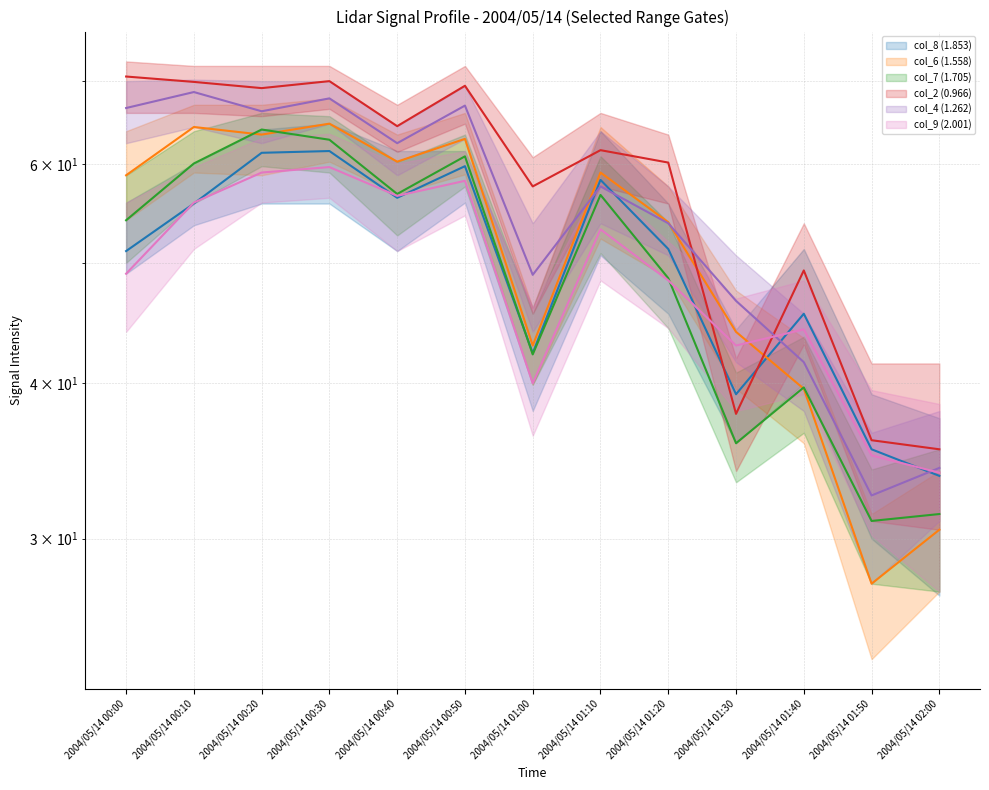

What are all the series names shown in the legend?

col_8 (1.853) mean, col_6 (1.558) mean, col_7 (1.705) mean, col_2 (0.966) mean, col_4 (1.262) mean, col_9 (2.001) mean